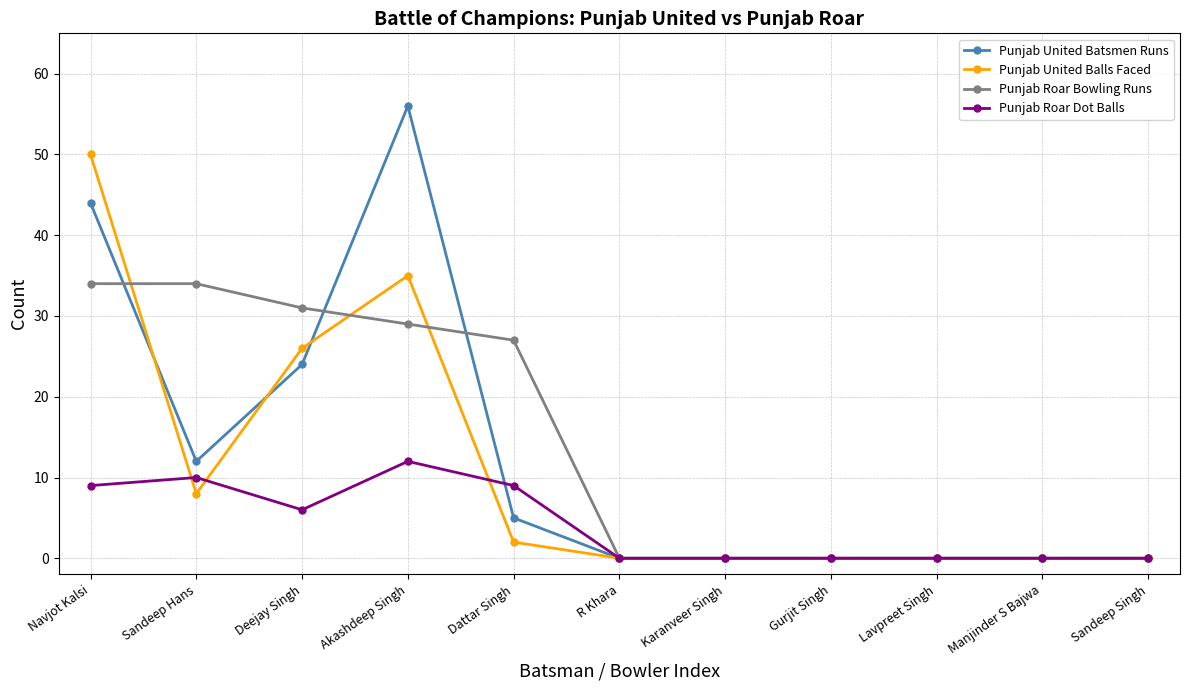

At how many categories does at least one series exceed 52?

1